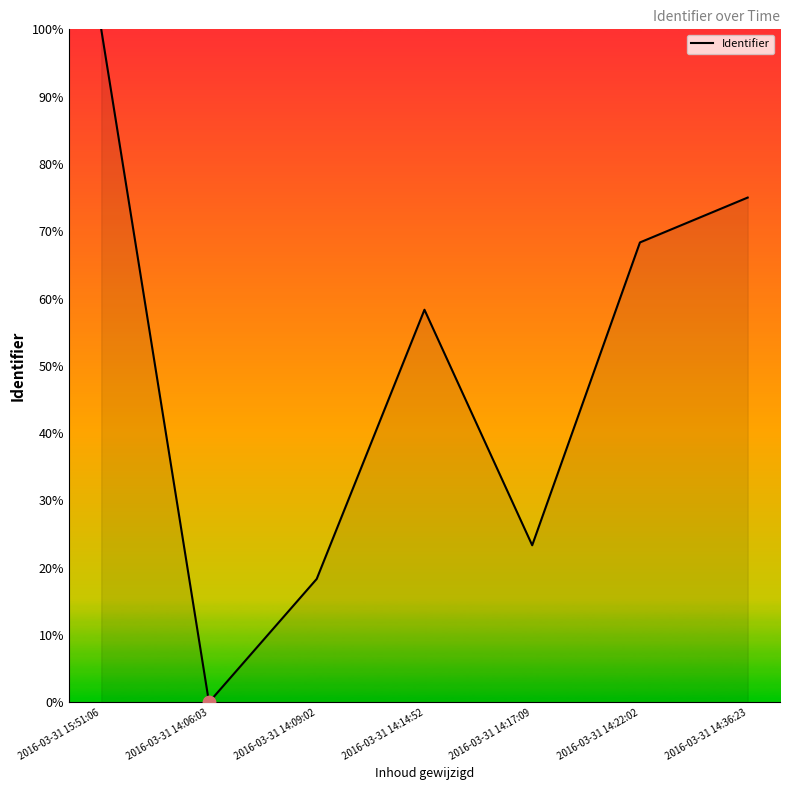

Approximately how many times larger is the value at 2016-03-31 14:09:02 compared to 2016-03-31 14:17:09?

0.8